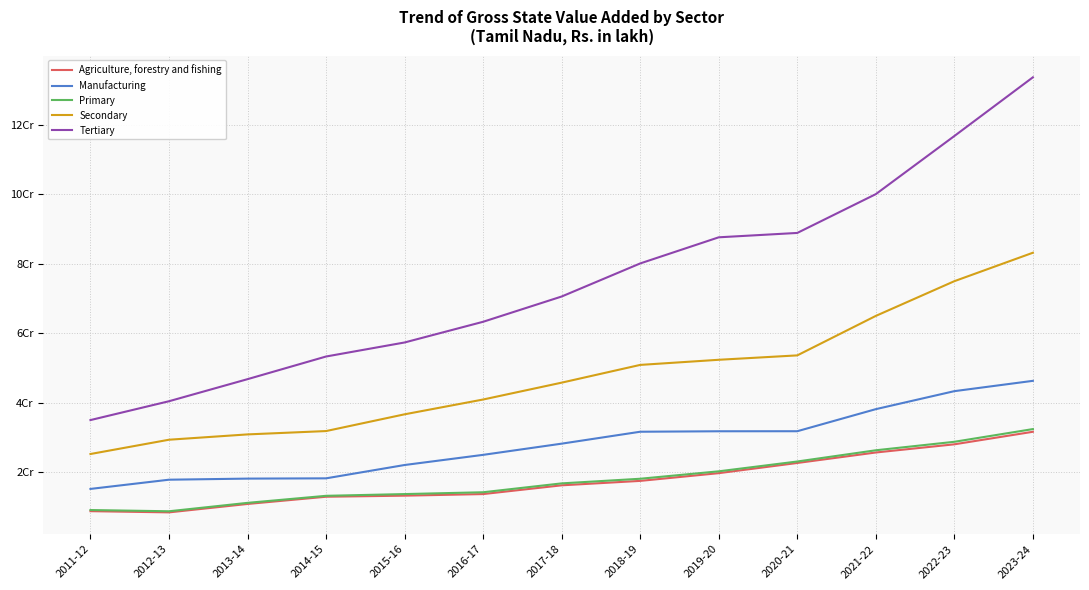

Reading left to right, transcribe all the data shown in this chart.

Agriculture, forestry and fishing: 2011-12=8773221.2	2012-13=8426466.8	2013-14=10846227.8	2014-15=12924021.7	2015-16=13235403.3	2016-17=13692560.4	2017-18=16209891.9	2018-19=17484783.4	2019-20=19708438.3	2020-21=22637881.4	2021-22=25655343.4	2022-23=28007339.5	2023-24=31614495.1
Manufacturing: 2011-12=15176801.4	2012-13=17826089.9	2013-14=18141699.0	2014-15=18218939.4	2015-16=22055434.9	2016-17=24975948.8	2017-18=28197895.9	2018-19=31626464.9	2019-20=31762208.4	2020-21=31775261.2	2021-22=38124931.5	2022-23=43302184.4	2023-24=46270094.2
Primary: 2011-12=9100064.2	2012-13=8744355.8	2013-14=11164970.7	2014-15=13191251.7	2015-16=13691224.9	2016-17=14216269.0	2017-18=16769418.3	2018-19=18099819.2	2019-20=20237970.1	2020-21=23063644.0	2021-22=26293450.5	2022-23=28734412.7	2023-24=32390459.6
Secondary: 2011-12=25219626.4	2012-13=29328972.7	2013-14=30859950.9	2014-15=31821528.2	2015-16=36641166.9	2016-17=40898892.2	2017-18=45749552.1	2018-19=50855212.0	2019-20=52328654.8	2020-21=53594237.6	2021-22=64952619.2	2022-23=74941374.9	2023-24=83125151.5
Tertiary: 2011-12=34982521.3	2012-13=40403839.5	2013-14=46753513.6	2014-15=53271531.8	2015-16=57309017.3	2016-17=63264718.8	2017-18=70534706.5	2018-19=80049143.1	2019-20=87566591.2	2020-21=88824173.2	2021-22=99986319.1	2022-23=116704995.3	2023-24=133597949.8